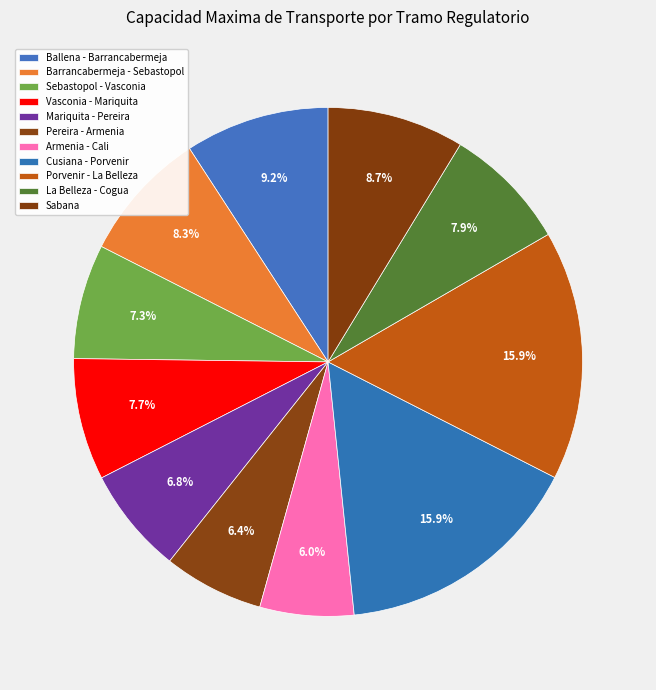

How many slices are in this pie chart?

11